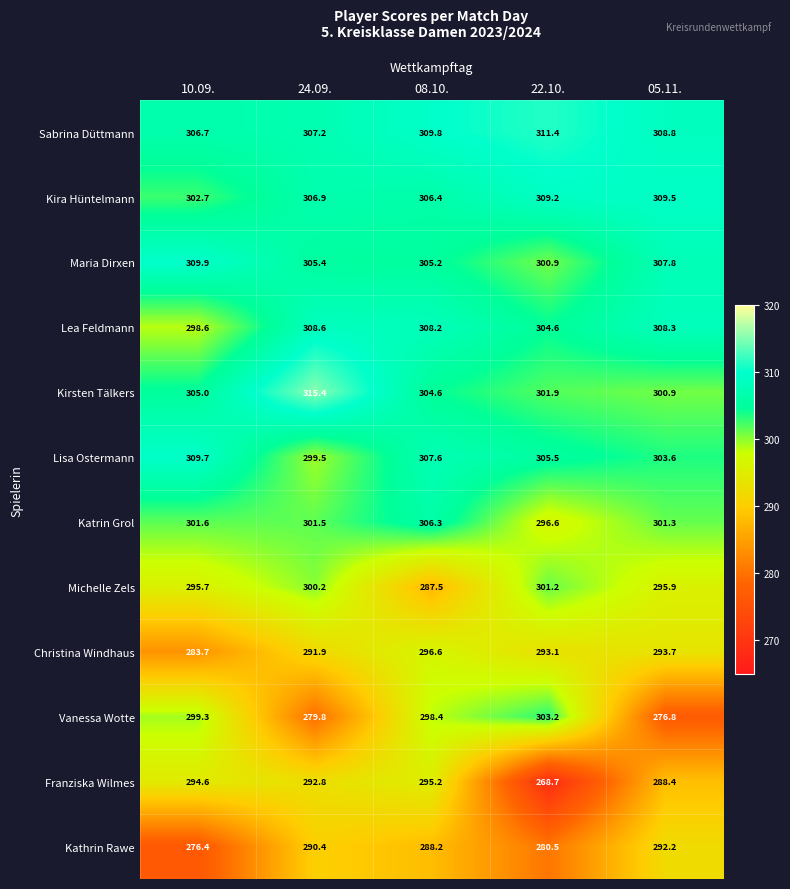

What is the difference between the highest and lowest values at 08.10.?

22.3